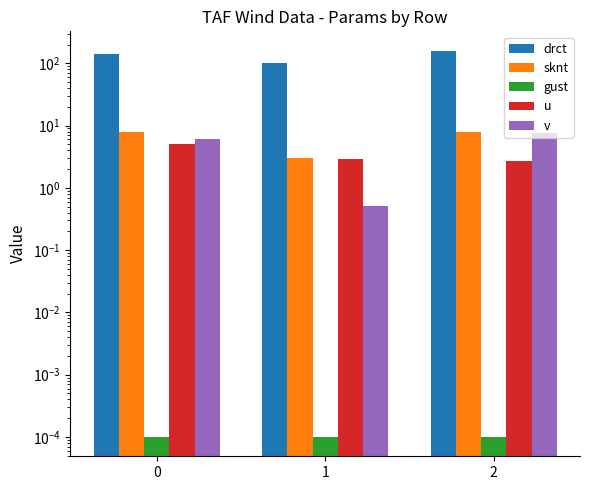

At how many categories does at least one series exceed 13?

3